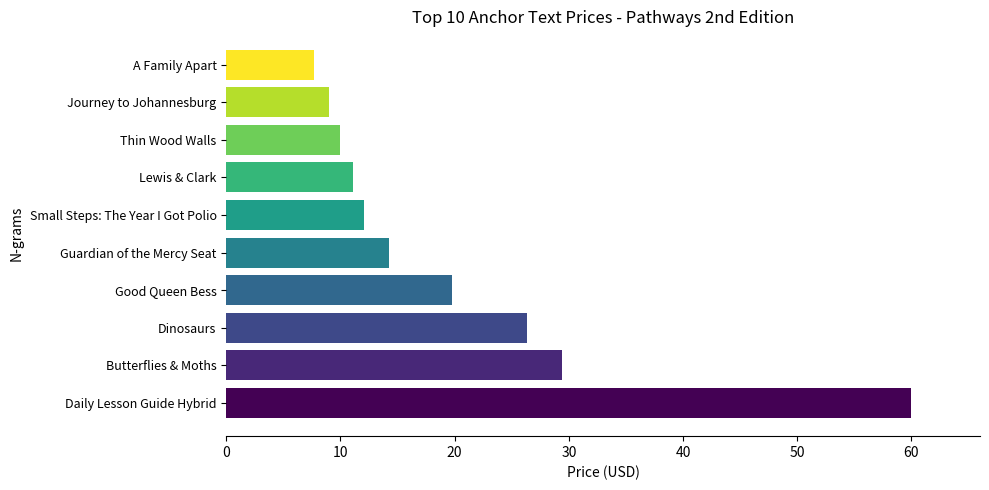

List the labels in order of value, smallest first.

A Family Apart, Journey to Johannesburg, Thin Wood Walls, Lewis & Clark, Small Steps: The Year I Got Polio, Guardian of the Mercy Seat, Good Queen Bess, Dinosaurs, Butterflies & Moths, Daily Lesson Guide Hybrid